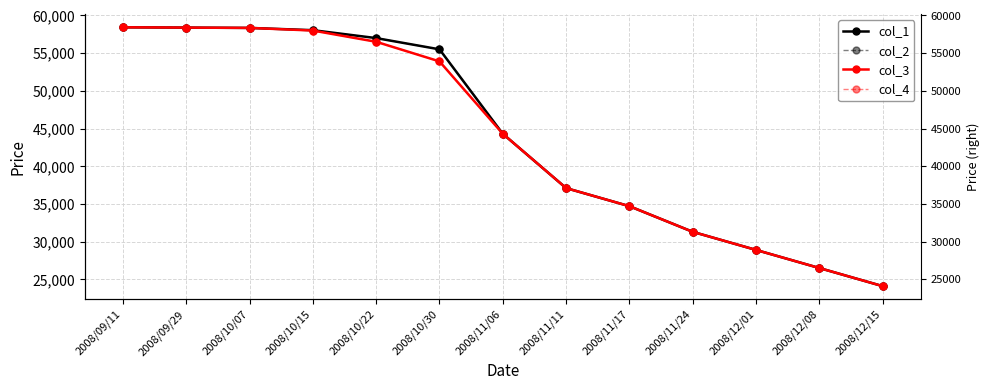

At 2008/10/15, list the series in order from smallest to largest.

col_3, col_4, col_2, col_1